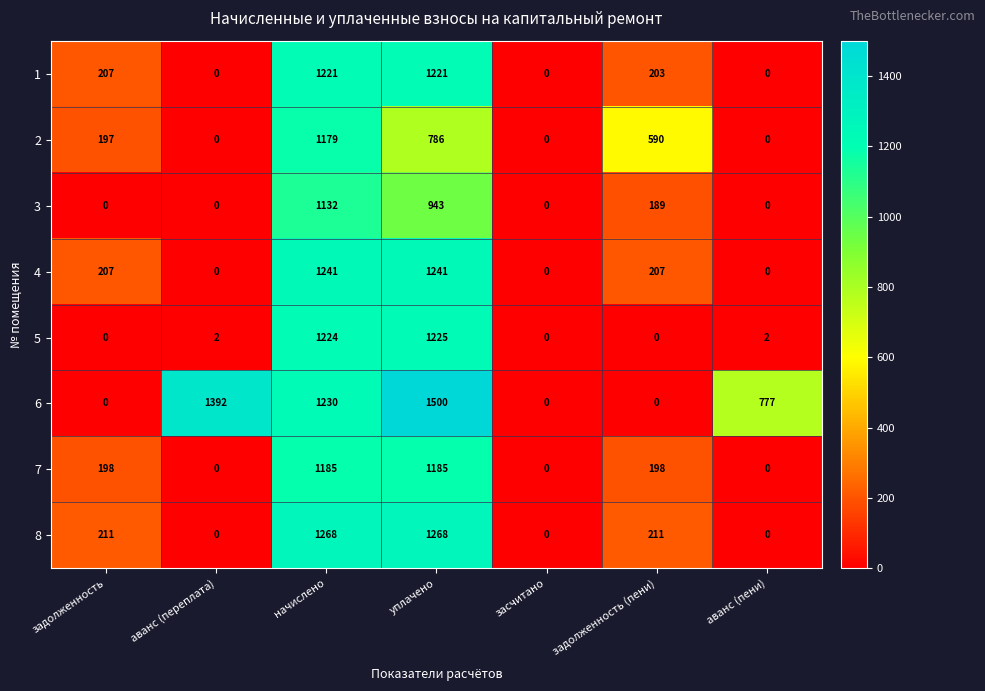

Is it true that 5 equals 0 at засчитано?

True